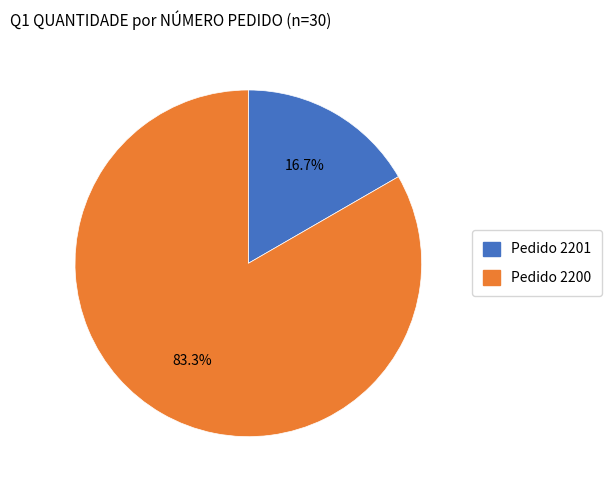

Is there a majority slice in this chart?

Yes